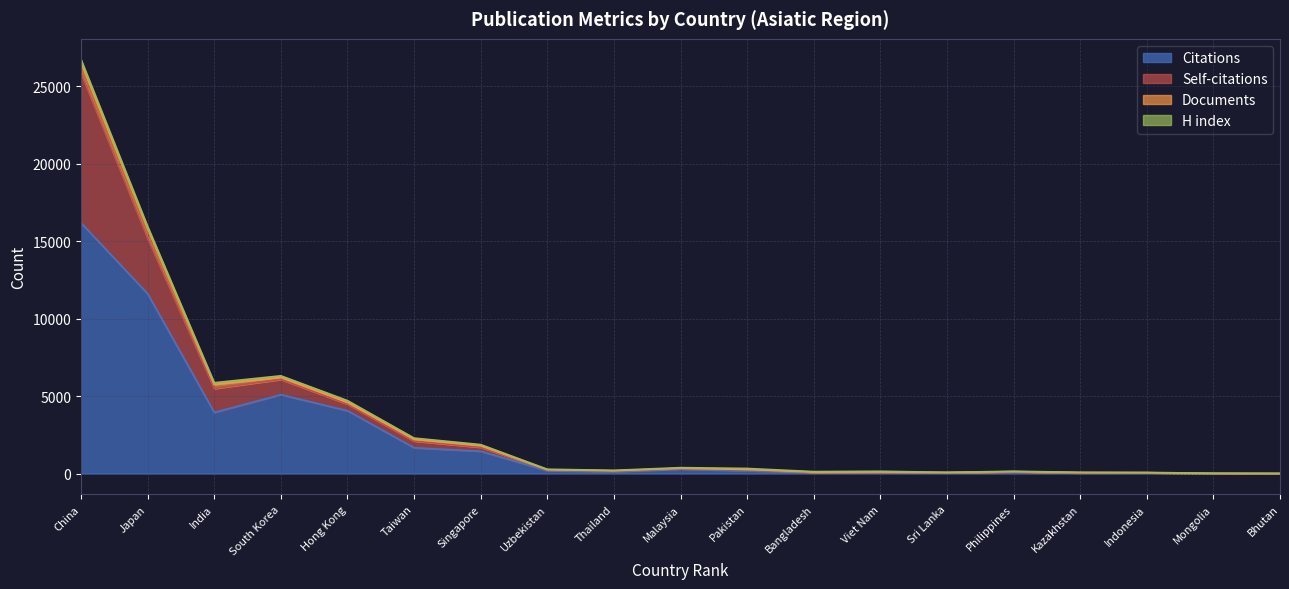

How many data points in H index are above 46?

9